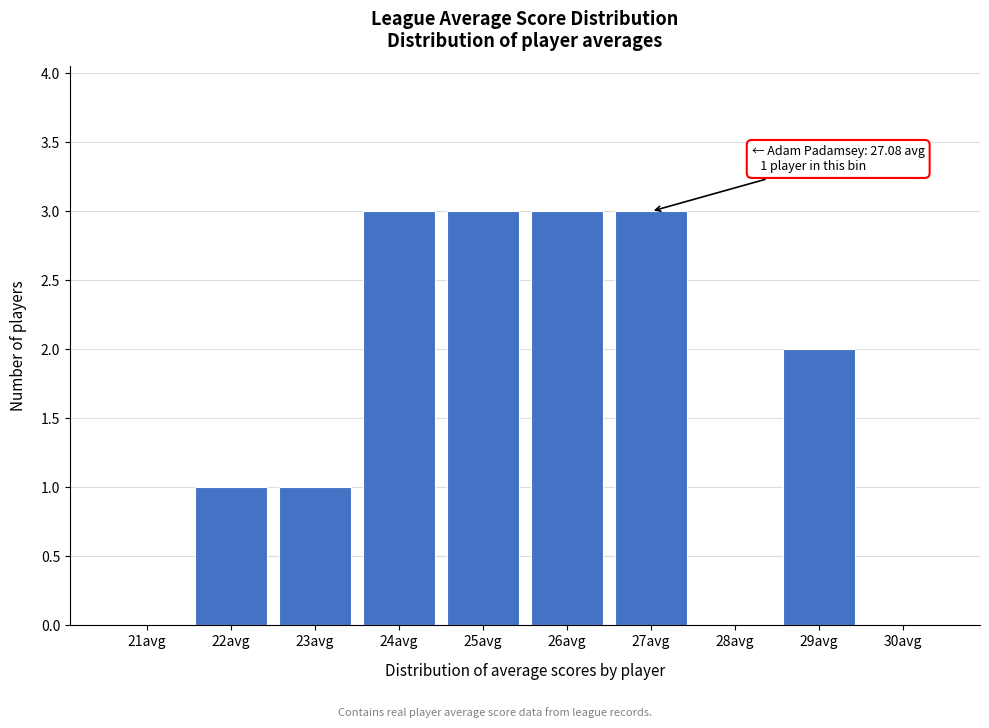

Reading left to right, transcribe all the data shown in this chart.

21avg=0	22avg=1	23avg=1	24avg=3	25avg=3	26avg=3	27avg=3	28avg=0	29avg=2	30avg=0